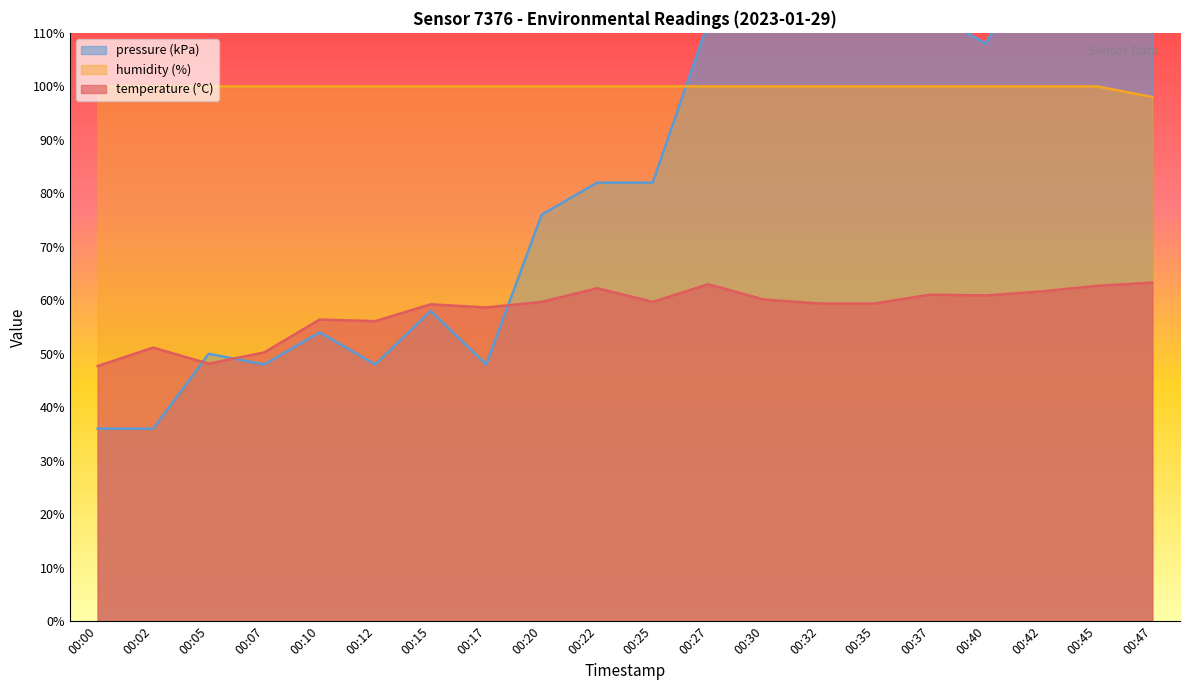

True or false: temperature (°C) and humidity (%) intersect in this chart.

False